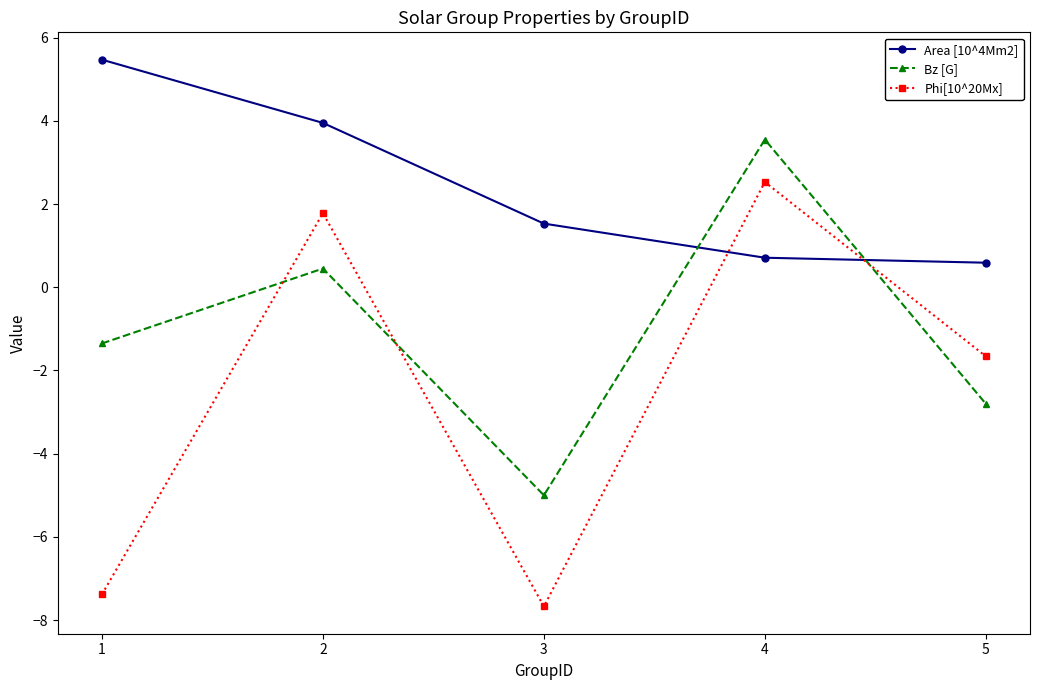

At which label does Area [10^4Mm2] first exceed 1?

1